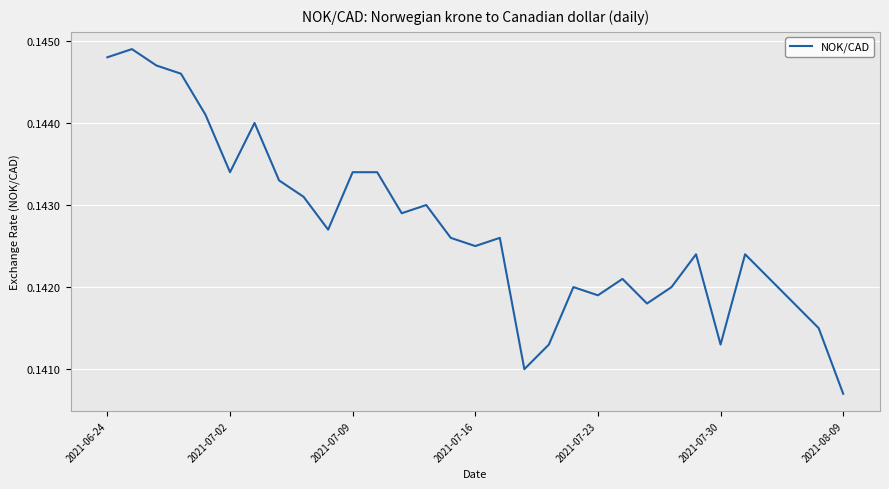

How many lines are shown in the chart?

1